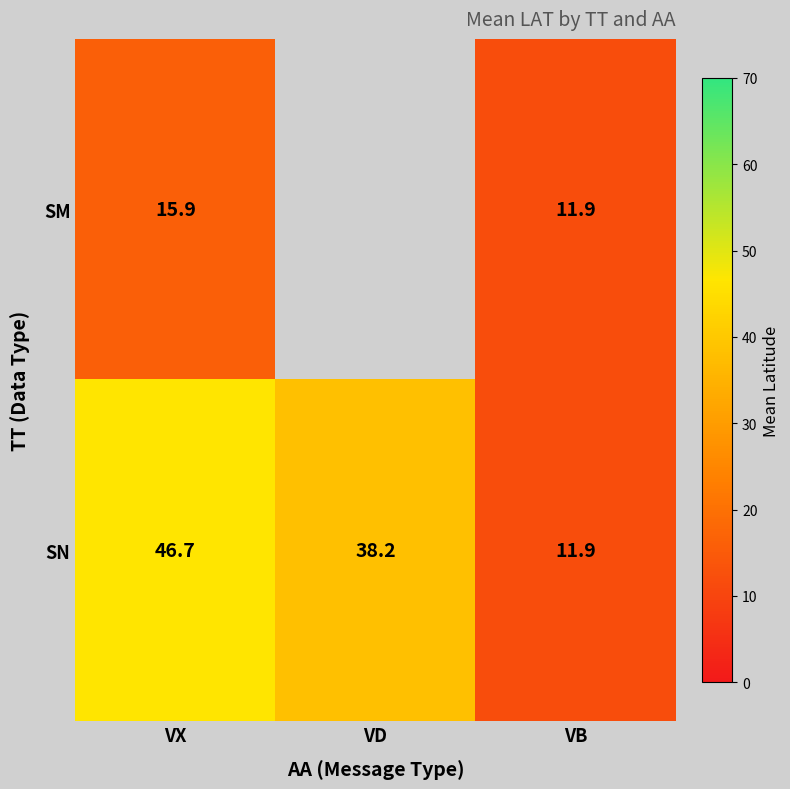

Is it true that SM equals 15.9 at VX?

True